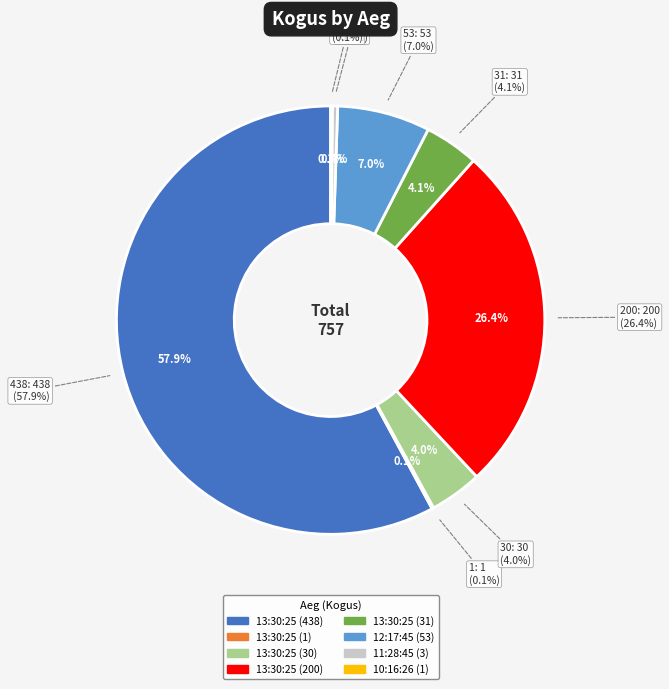

Between 13:30:25 (438) and 10:16:26 (1), which is larger?

13:30:25 (438)